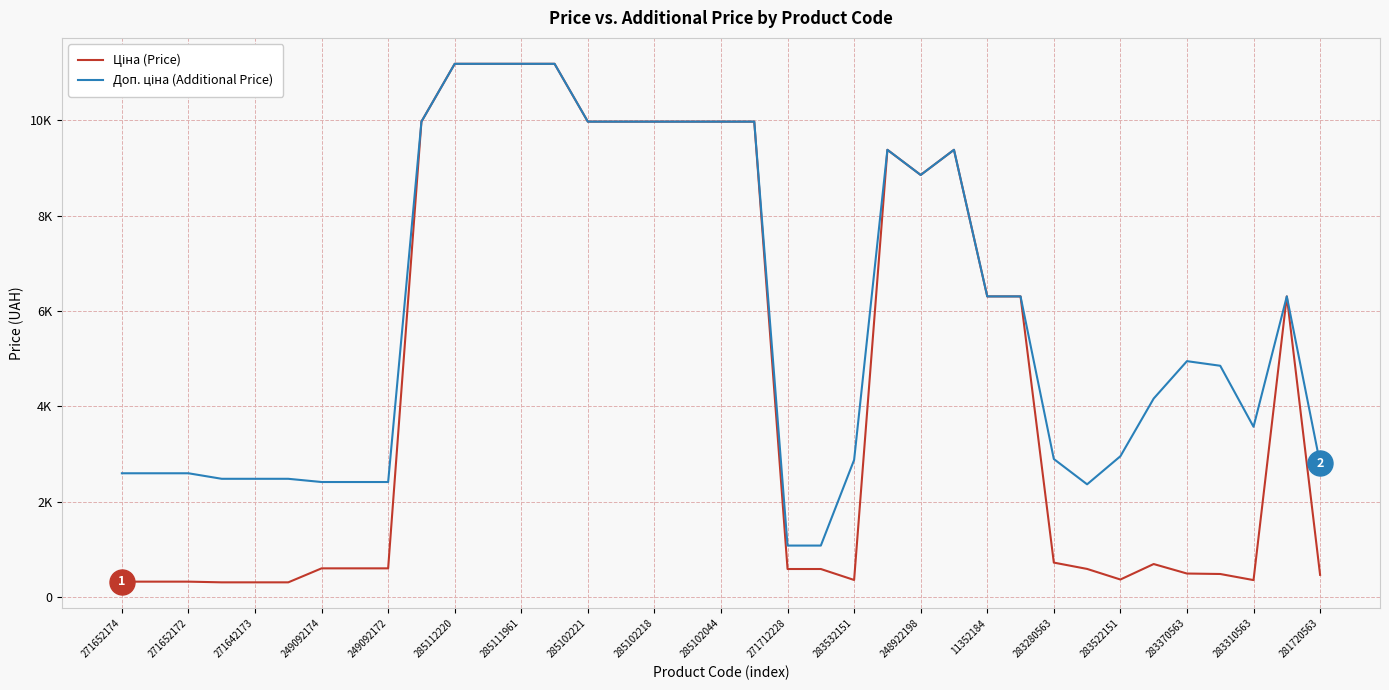

Does the chart display data point markers on the line(s)?

No